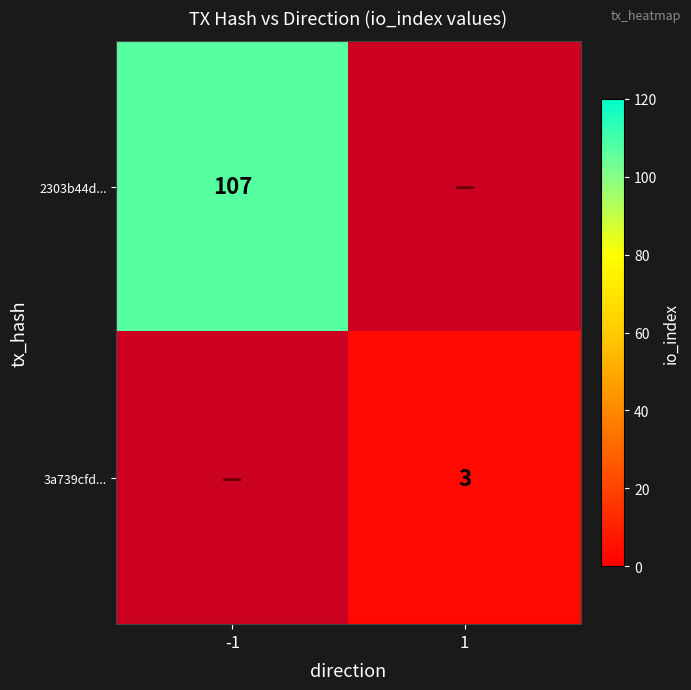

The 3a739cfd... series shows 1 at 1. True or false?

False